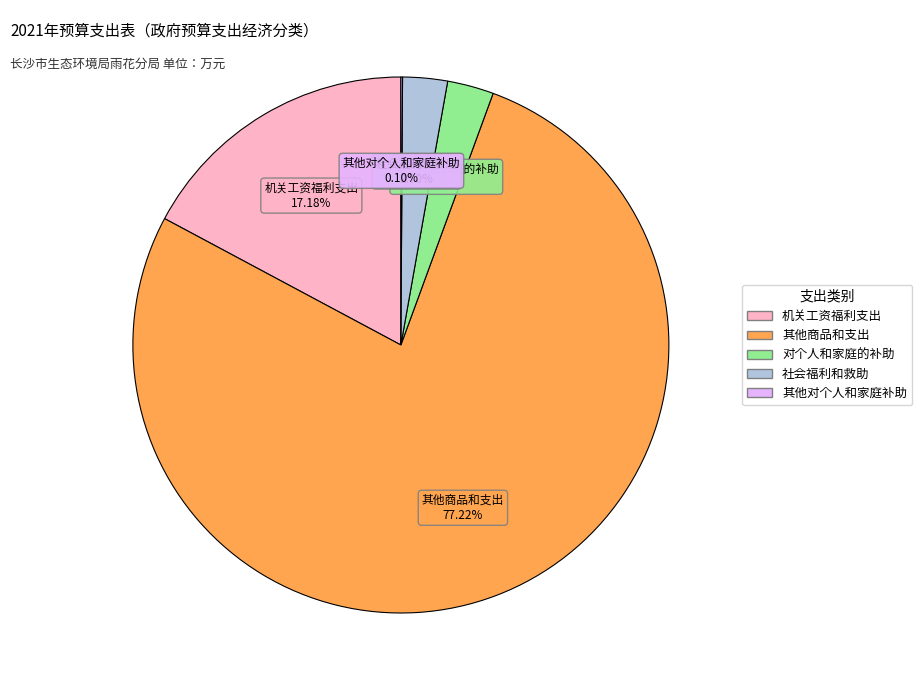

What is the majority slice?

其他商品和支出